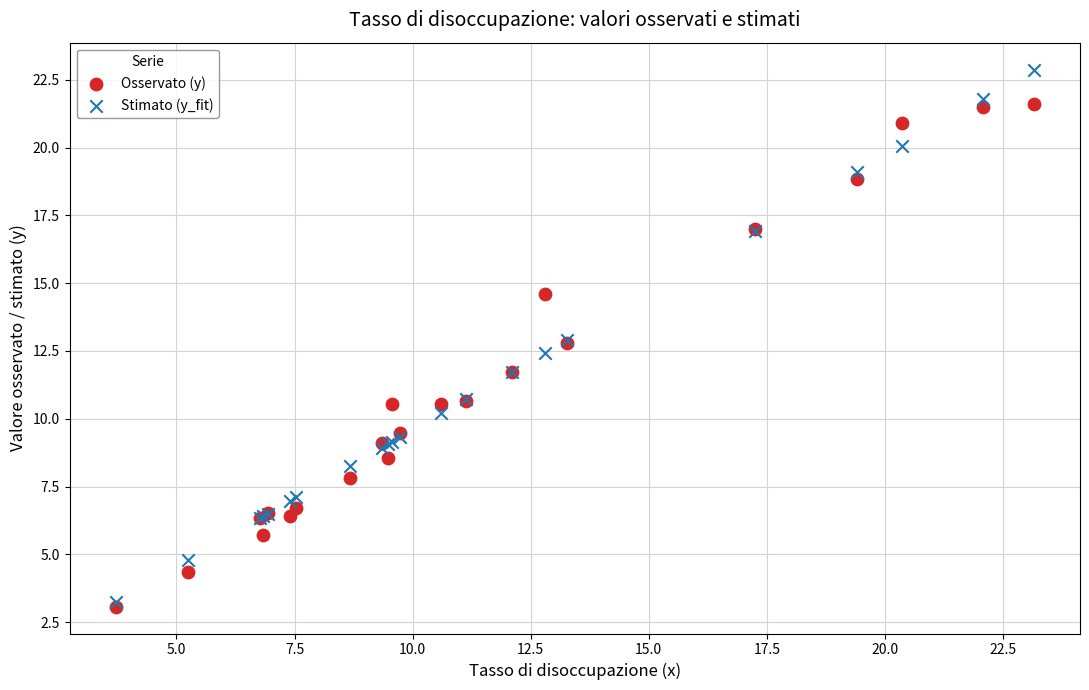

What are all the series names shown in the legend?

Osservato (y), Stimato (y_fit)